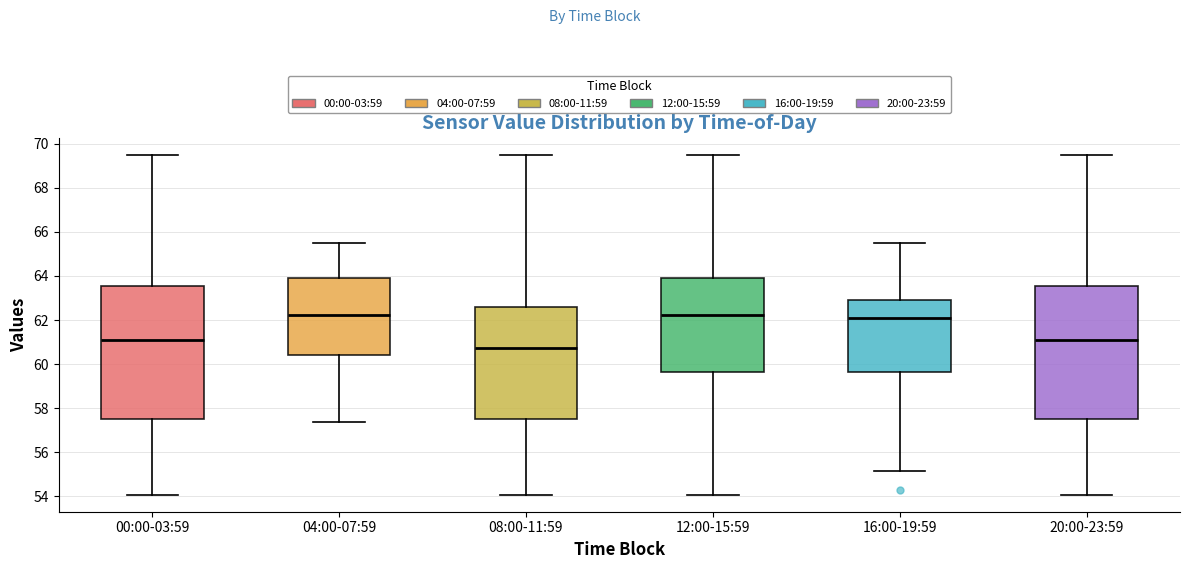

Reading left to right, transcribe this box plot: for each box, give where its median line is, the range the box spans, and where its two whiskers end, as read against the y-axis. The values are not printed on the chart, so give them approximately, as read against the axis.

00:00-03:59: median 61.0, box 57.6 to 63.6, whiskers 54.0 to 69.6
04:00-07:59: median 62.2, box 60.4 to 64.0, whiskers 57.4 to 65.4
08:00-11:59: median 60.8, box 57.6 to 62.6, whiskers 54.0 to 69.6
12:00-15:59: median 62.2, box 59.6 to 64.0, whiskers 54.0 to 69.6
16:00-19:59: median 62.2, box 59.6 to 63.0, whiskers 55.2 to 65.4
20:00-23:59: median 61.0, box 57.6 to 63.6, whiskers 54.0 to 69.6